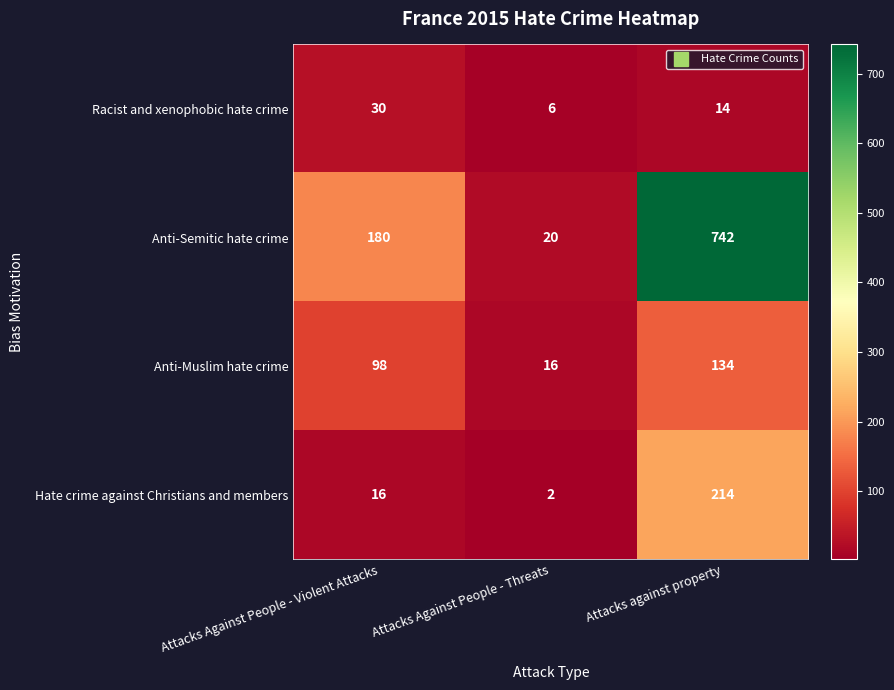

How many Racist and xenophobic hate crime values are between 6 and 30?

3